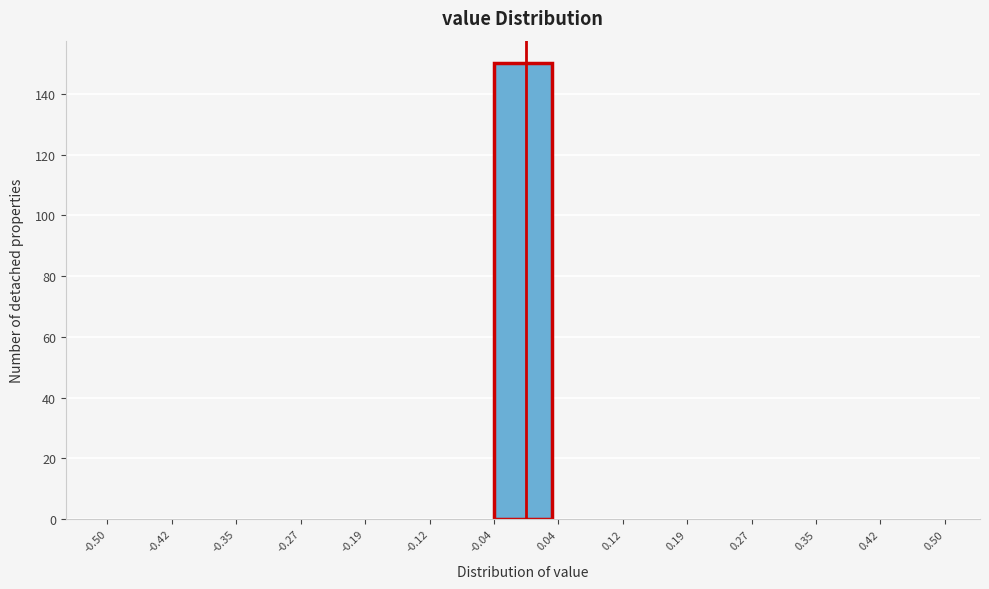

Reading left to right, transcribe this chart: for each bar, give the range it covers on the x-axis and its height. The values are not printed on the chart, so give them approximately, as read against the axis.

-0.50 to -0.42: 0
-0.42 to -0.35: 0
-0.35 to -0.27: 0
-0.27 to -0.19: 0
-0.19 to -0.12: 0
-0.12 to -0.04: 0
-0.04 to 0.04: 150
0.04 to 0.12: 0
0.12 to 0.19: 0
0.19 to 0.27: 0
0.27 to 0.35: 0
0.35 to 0.42: 0
0.42 to 0.50: 0